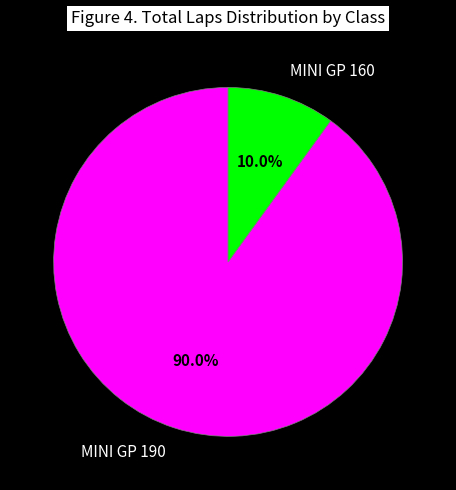

Which has a higher value, MINI GP 160 or MINI GP 190?

MINI GP 190